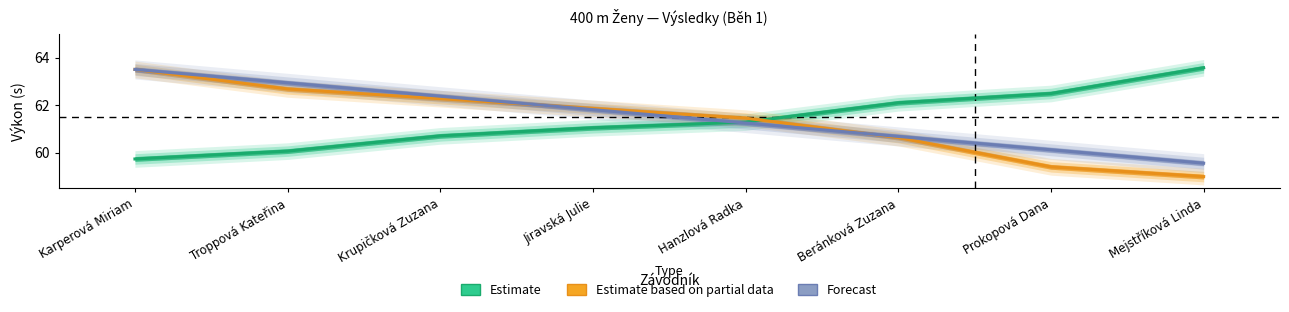

What is the minimum value for Estimate based on partial data?

59.0